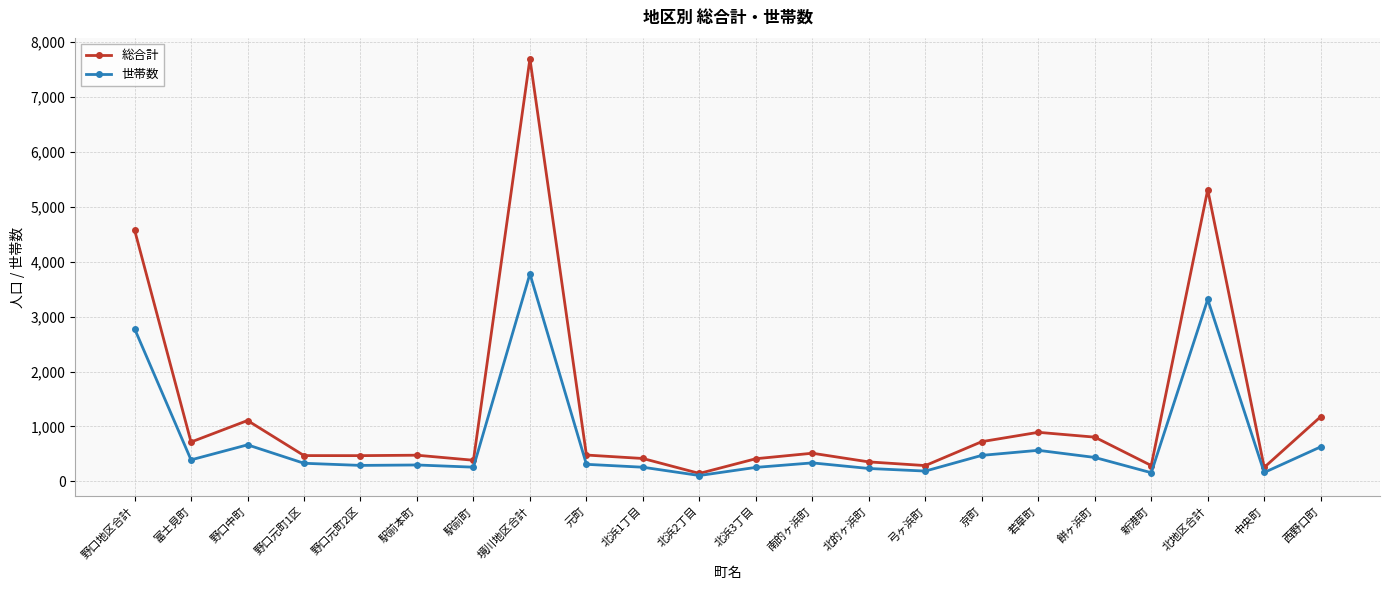

The value of 総合計 at 富士見町 is 716. True or false?

True